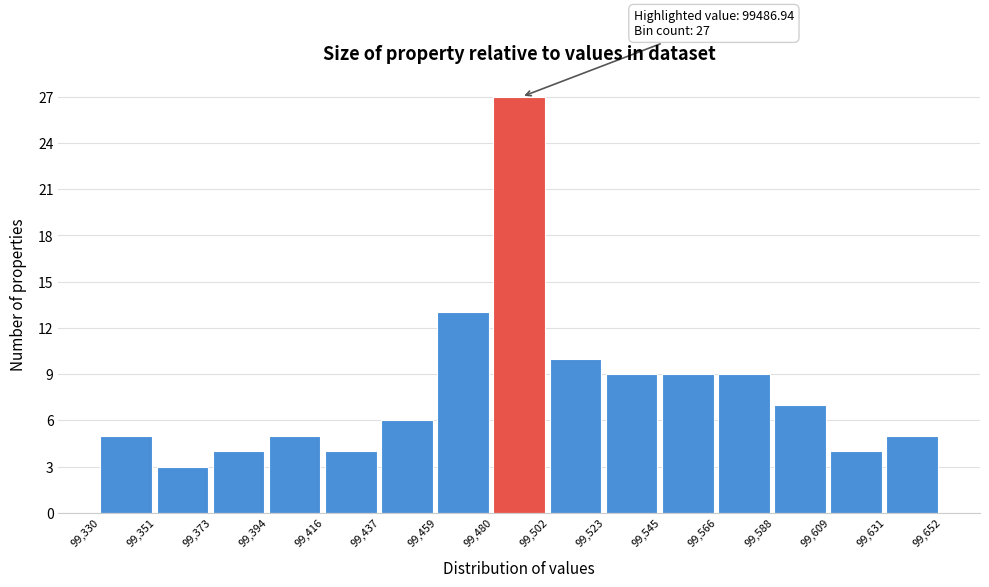

Over which range of the x-axis is the bar tallest?

99,480 to 99,502